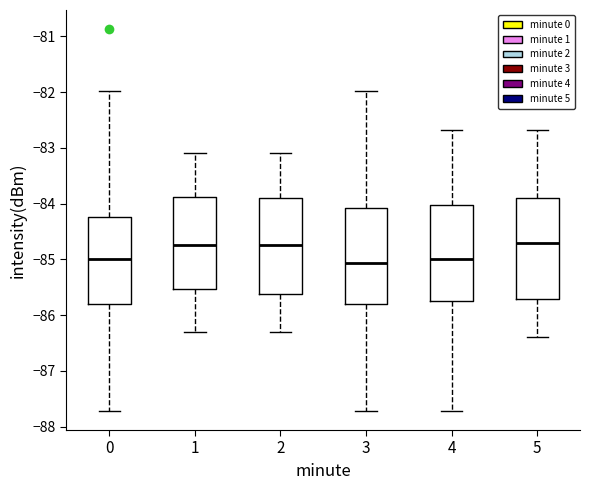

Reading left to right, read every box against the y-axis: the position of its median line, the range the box covers, and the ends of its whiskers. The values are not printed on the chart, so give them approximately, as read against the axis.

0: median -85.0, box -85.8 to -84.2, whiskers -87.7 to -82.0
1: median -84.7, box -85.5 to -83.9, whiskers -86.3 to -83.1
2: median -84.7, box -85.6 to -83.9, whiskers -86.3 to -83.1
3: median -85.1, box -85.8 to -84.1, whiskers -87.7 to -82.0
4: median -85.0, box -85.7 to -84.0, whiskers -87.7 to -82.7
5: median -84.7, box -85.7 to -83.9, whiskers -86.4 to -82.7